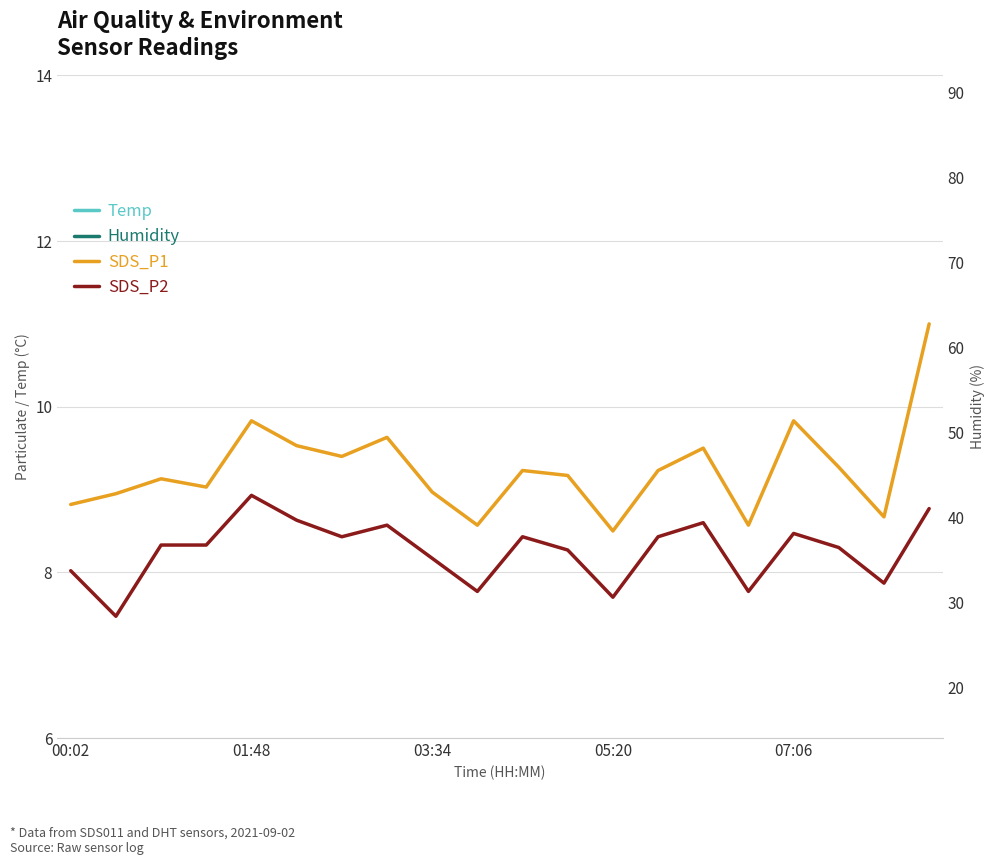

Is this an area chart (filled region under the line)?

No